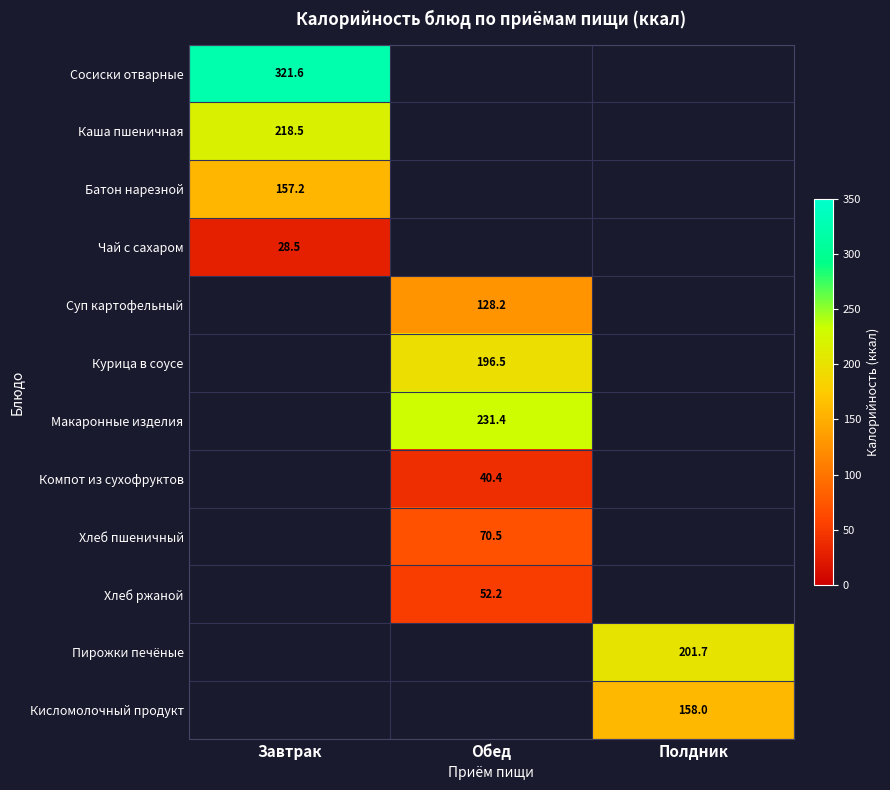

What is the total value across all series at Обед?

719.3